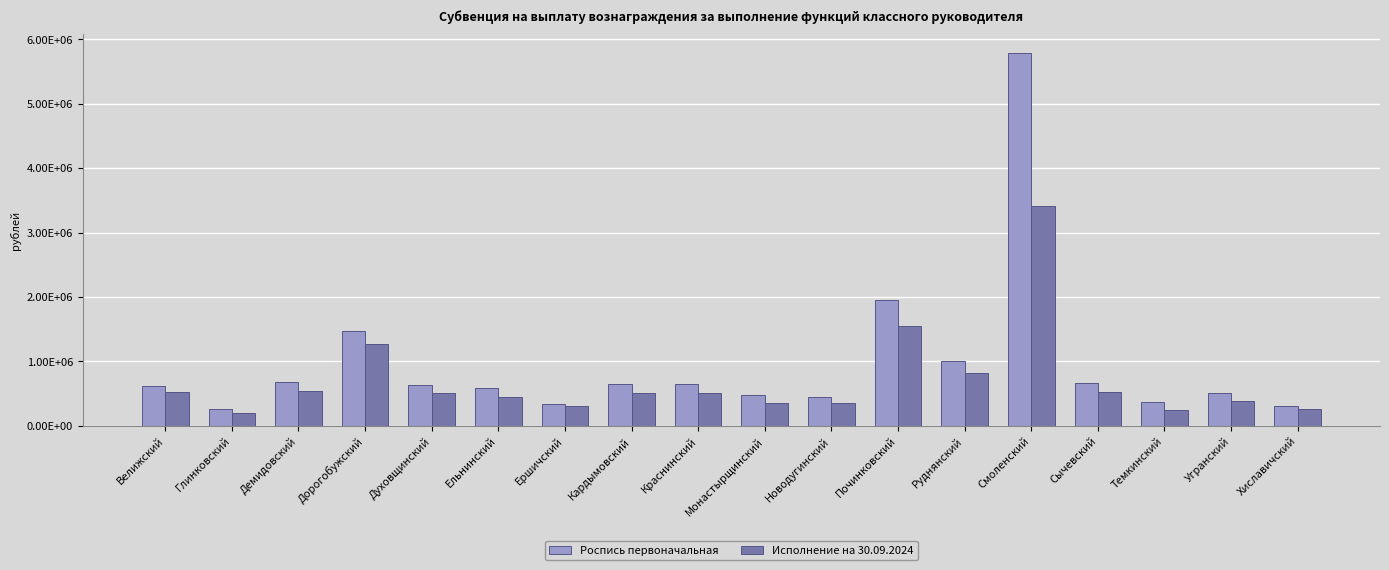

Rank the series by their average value, from lowest to highest.

Исполнение на 30.09.2024, Роспись первоначальная